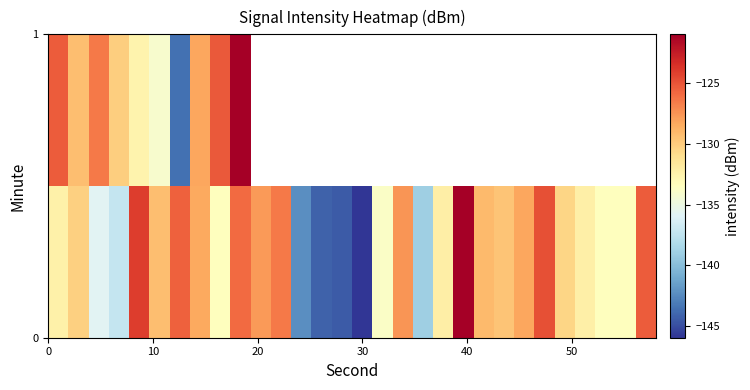

Which series has the largest total across all categories?

row_0